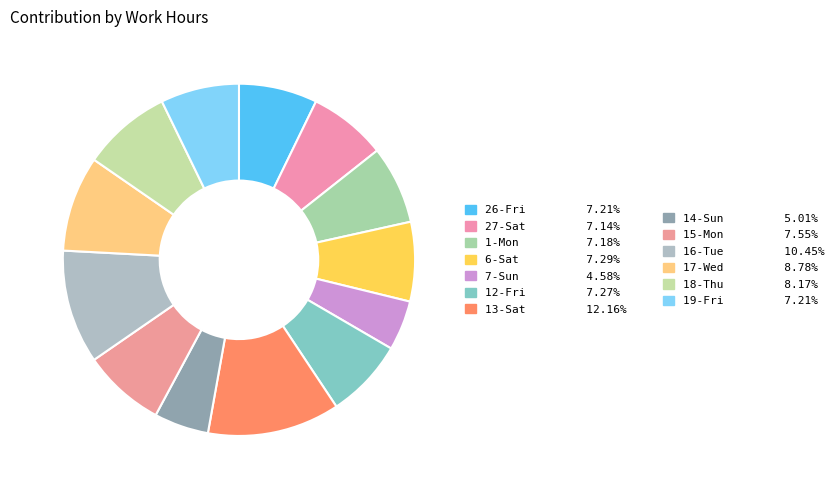

Count the number of slices in the pie.

13